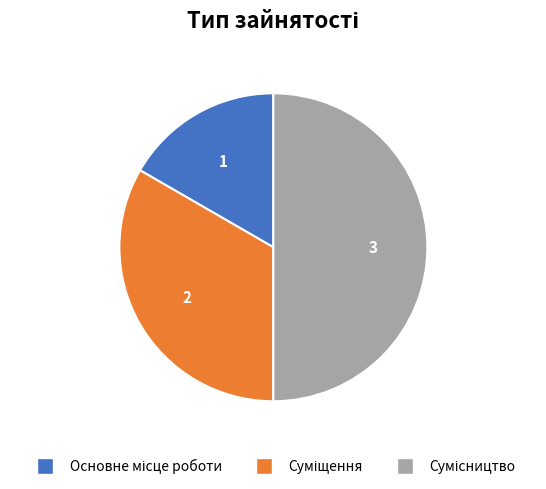

Is Основне місце роботи the majority of the pie?

No